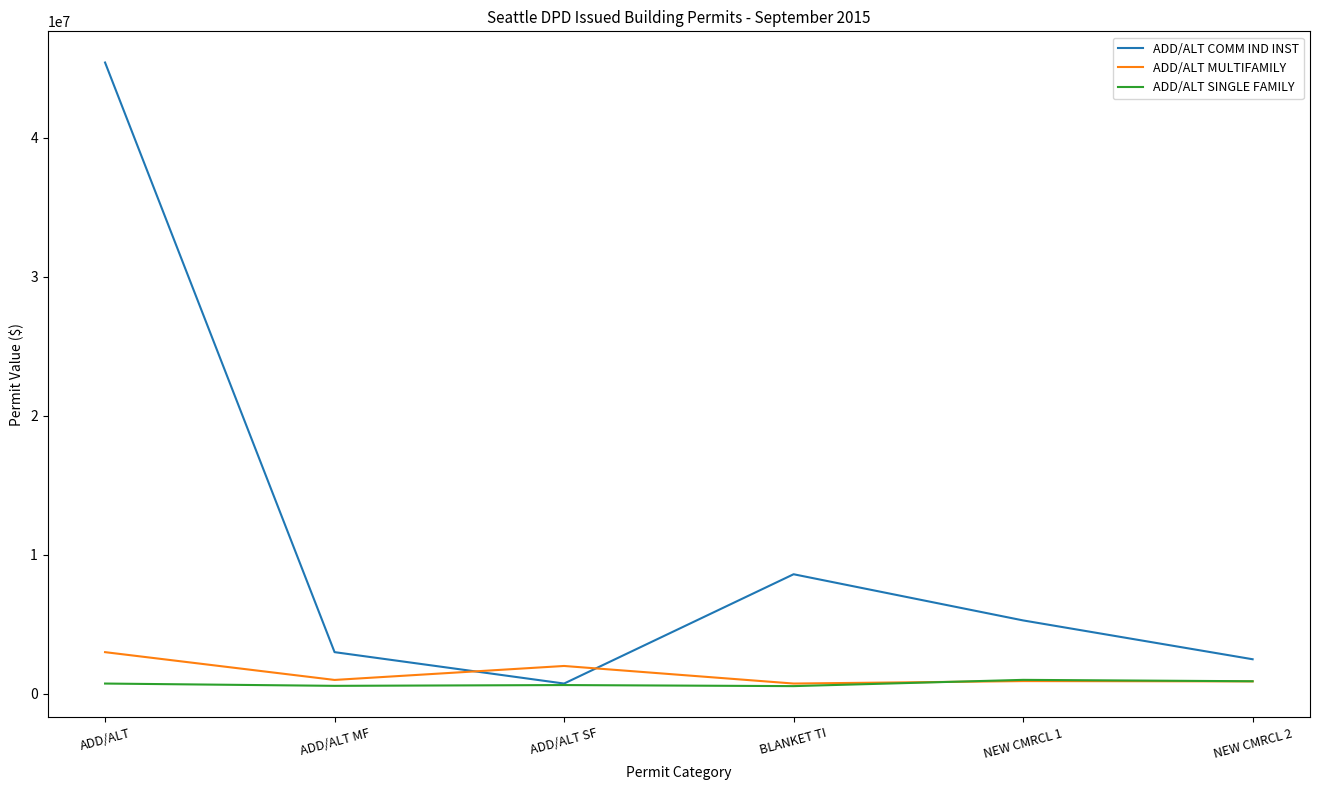

At which label does ADD/ALT MULTIFAMILY reach its peak?

ADD/ALT